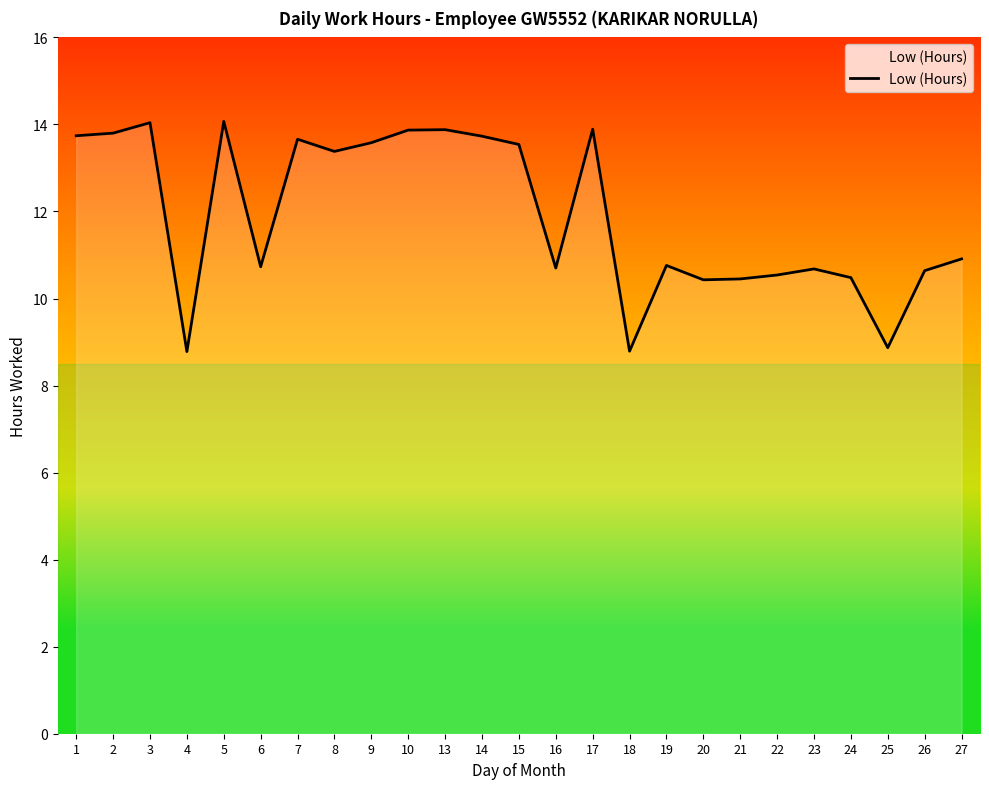

How many distinct data groups are displayed?

1